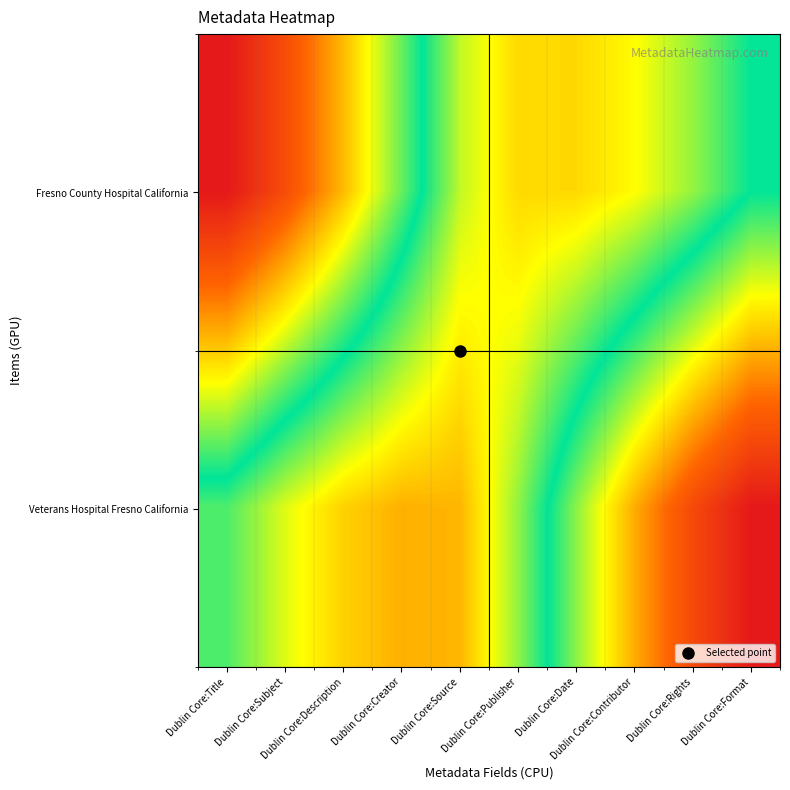

Reading left to right, what are all the values shown in this chart?

Fresno County Hospital California: Dublin Core:Title=0.0	Dublin Core:Subject=0.1	Dublin Core:Description=0.3	Dublin Core:Creator=0.4	Dublin Core:Source=0.6	Dublin Core:Publisher=0.7	Dublin Core:Date=0.7	Dublin Core:Contributor=0.7	Dublin Core:Rights=0.6	Dublin Core:Format=0.5
Veterans Hospital Fresno California: Dublin Core:Title=0.6	Dublin Core:Subject=0.6	Dublin Core:Description=0.7	Dublin Core:Creator=0.8	Dublin Core:Source=0.7	Dublin Core:Publisher=0.6	Dublin Core:Date=0.4	Dublin Core:Contributor=0.2	Dublin Core:Rights=0.1	Dublin Core:Format=0.0